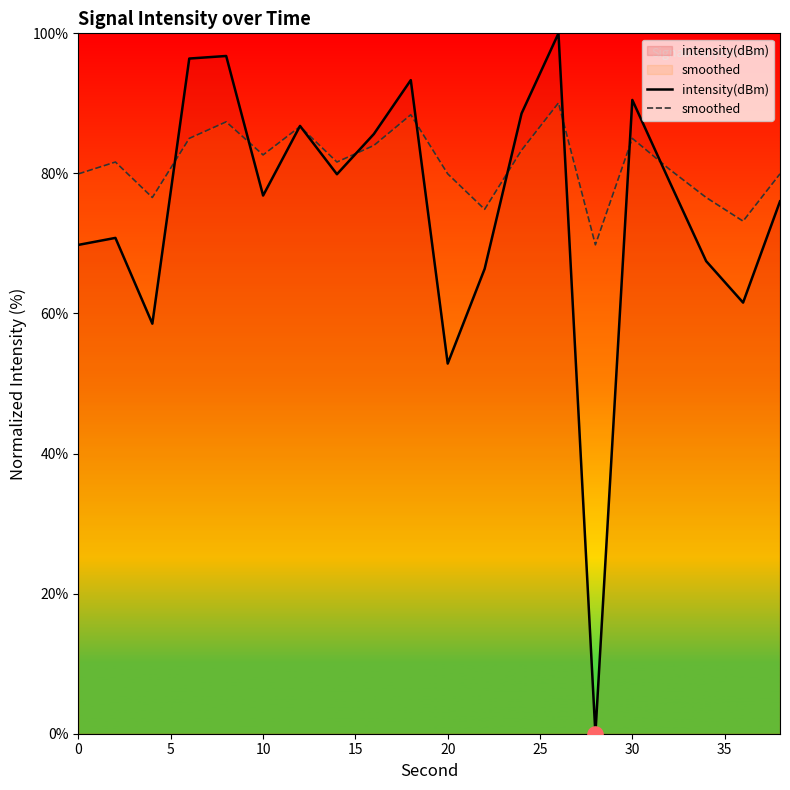

Which series has the largest total across all categories?

smoothed